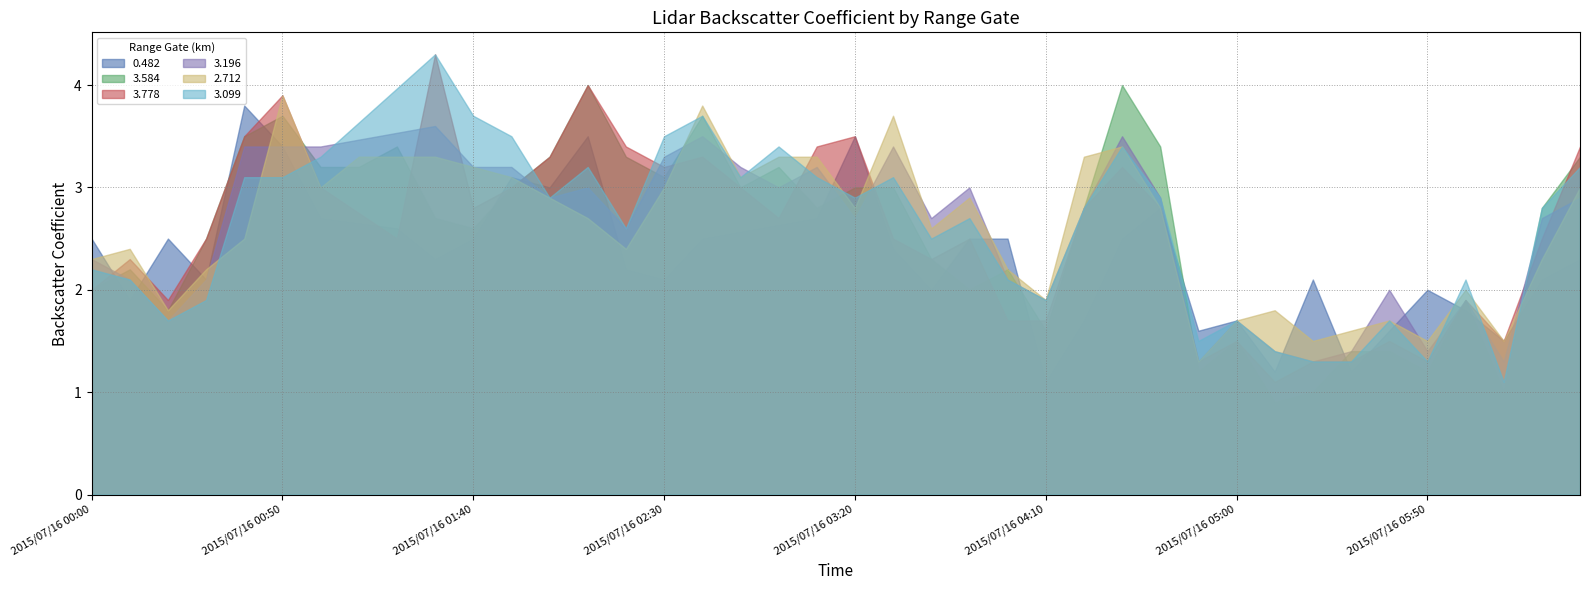

What is the approximate value of 2.712 at 2015/07/16 01:30?

3.3